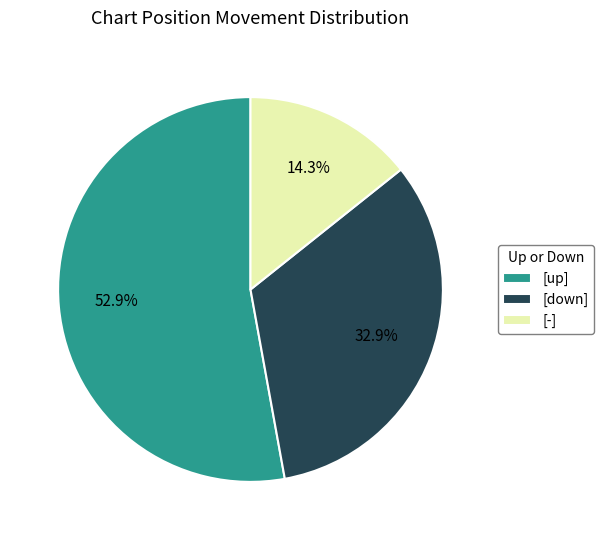

What is the largest slice in the pie chart?

[up]